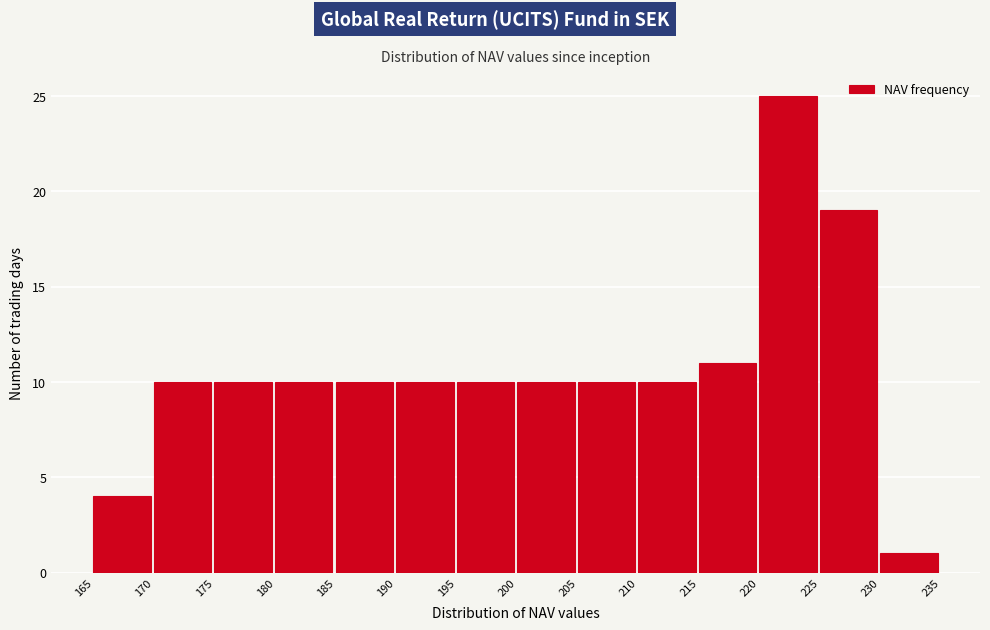

Over which range of the x-axis is the bar tallest?

220 to 225